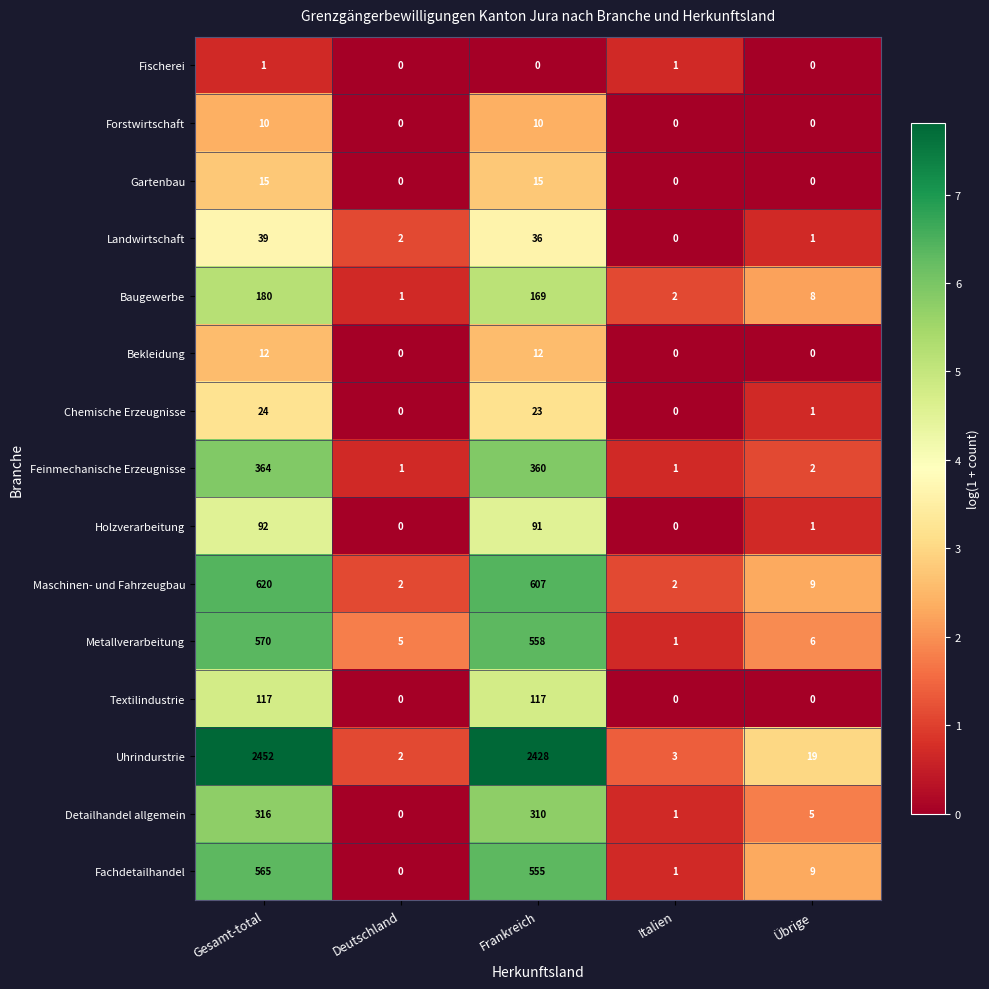

Which series has the largest total across all categories?

Uhrindurstrie